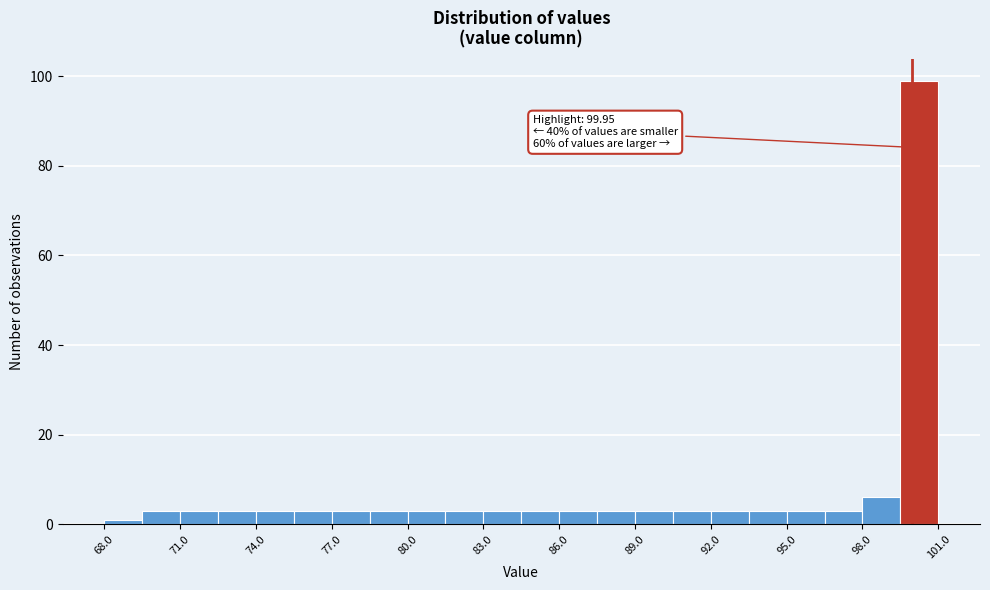

Read against the x-axis, roughly where is the centre of the tallest bar?

100.5